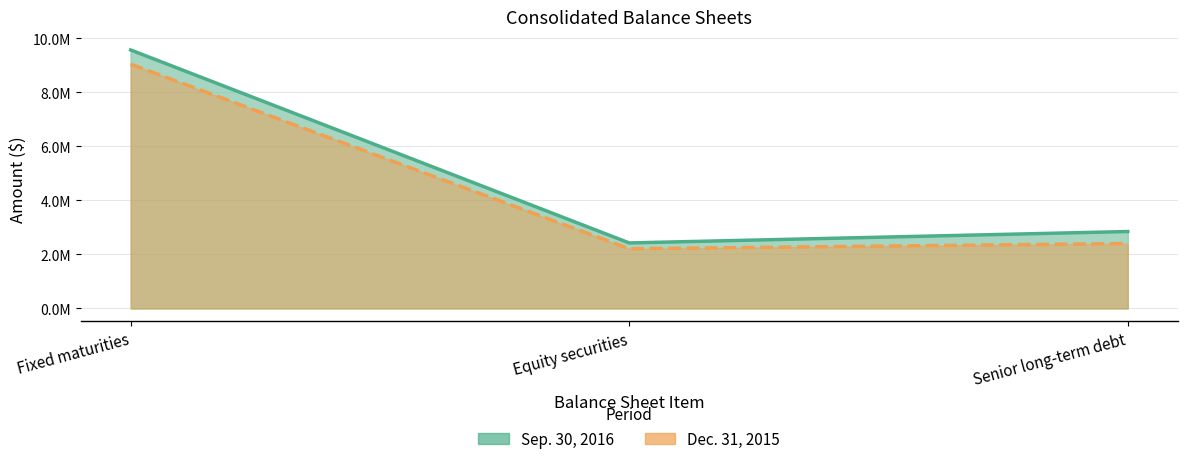

What is the difference between the Dec. 31, 2015 values at Senior long-term debt and Equity securities?

194166